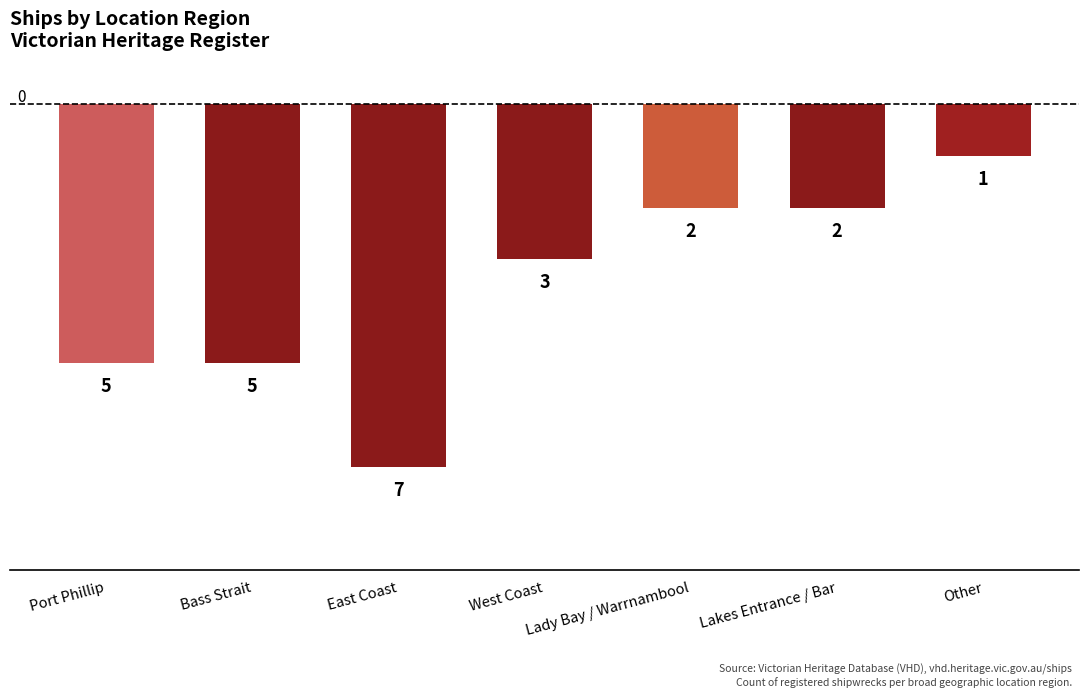

Rank the categories by value from lowest to highest.

East Coast, Port Phillip, Bass Strait, West Coast, Lady Bay / Warrnambool, Lakes Entrance / Bar, Other